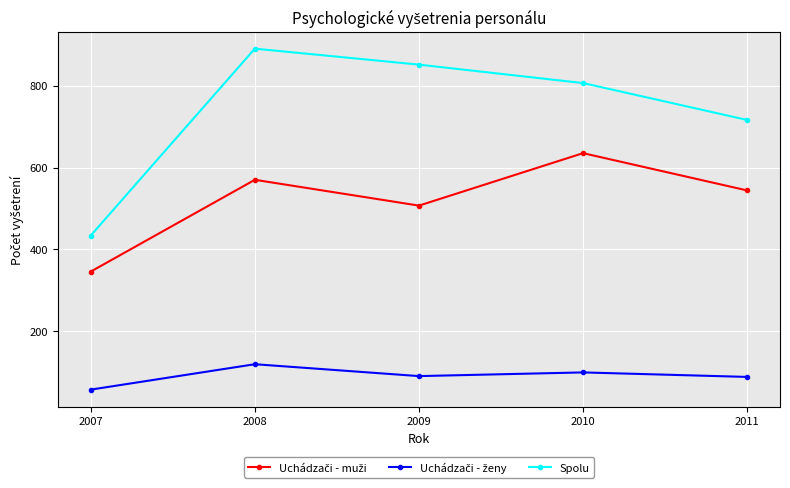

Is it true that Spolu equals 339 at 2008?

False